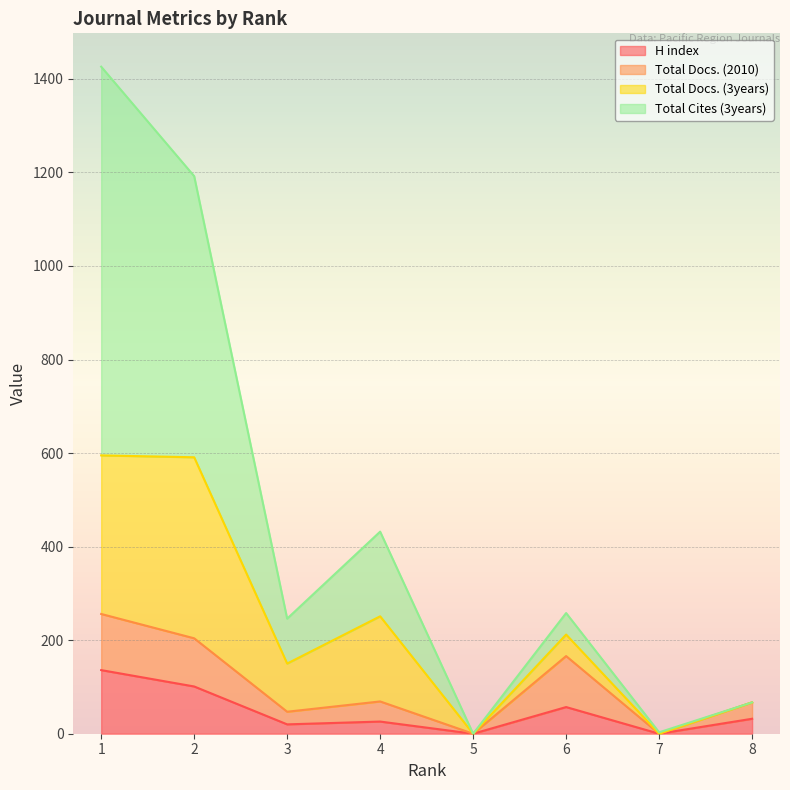

What is the maximum value shown in the chart?

1426